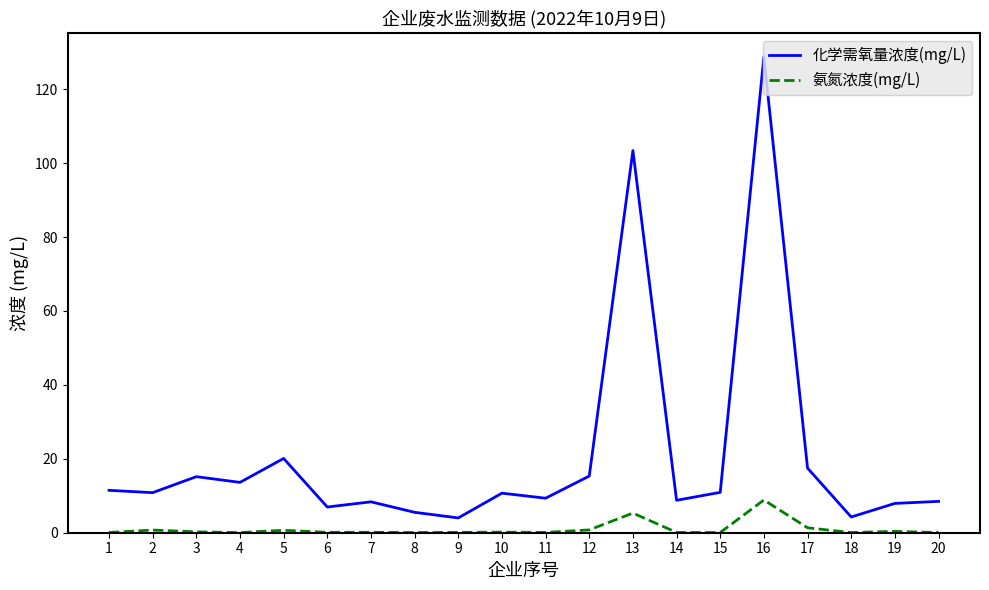

Which series changed the most between 14 and 17?

化学需氧量浓度(mg/L)